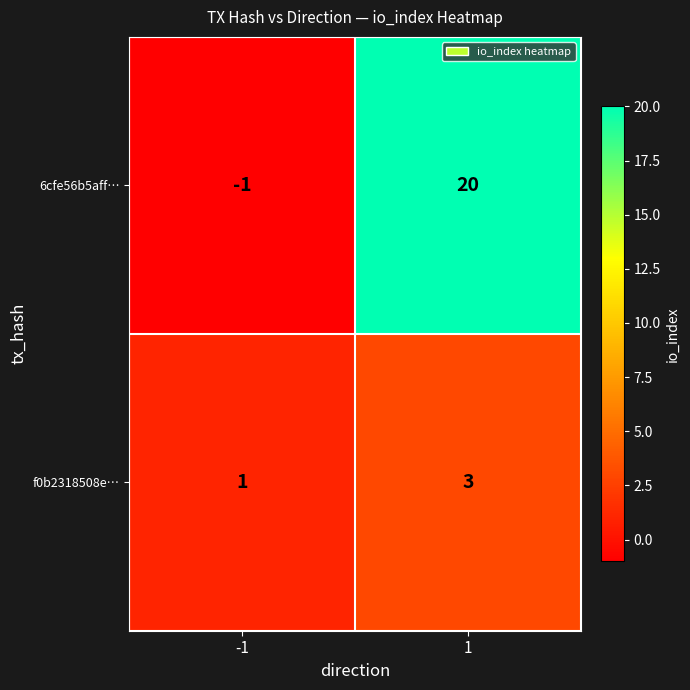

How many series are shown in this chart?

2